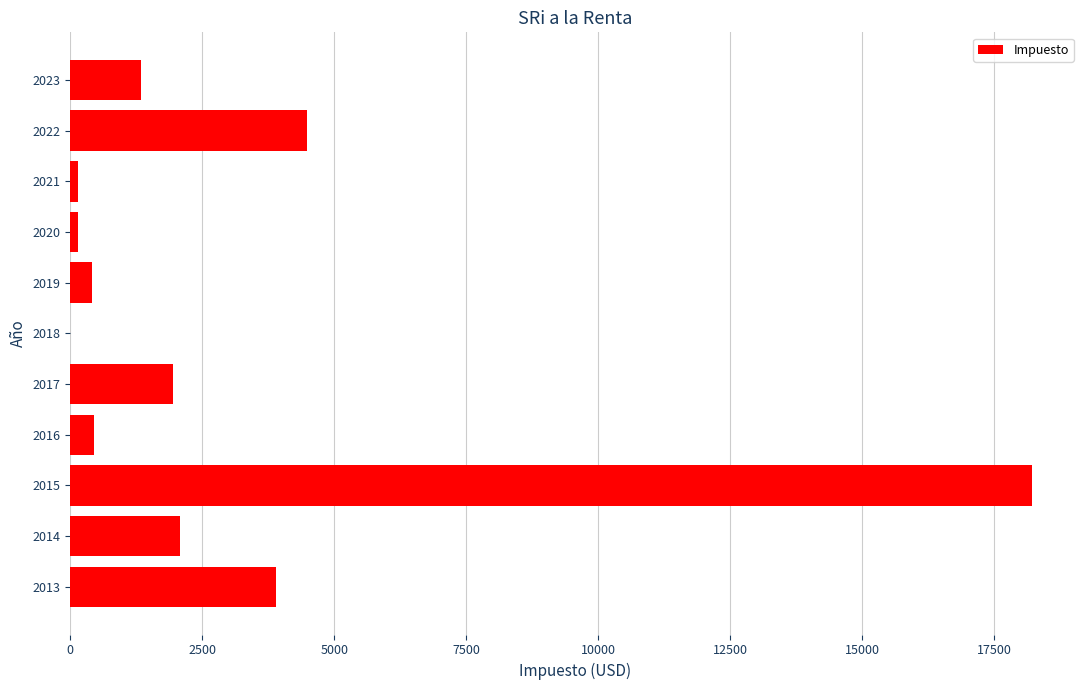

The value at 2023 is 1347.6. True or false?

True